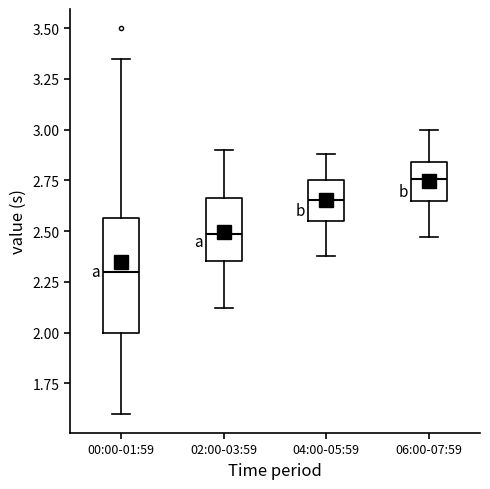

Reading left to right, read every box against the y-axis: the position of its median line, the range the box covers, and the ends of its whiskers. The values are not printed on the chart, so give them approximately, as read against the axis.

00:00-01:59: median 2.30, box 2.00 to 2.55, whiskers 1.60 to 3.35
02:00-03:59: median 2.50, box 2.35 to 2.65, whiskers 2.10 to 2.90
04:00-05:59: median 2.65, box 2.55 to 2.75, whiskers 2.40 to 2.90
06:00-07:59: median 2.75, box 2.65 to 2.85, whiskers 2.45 to 3.00